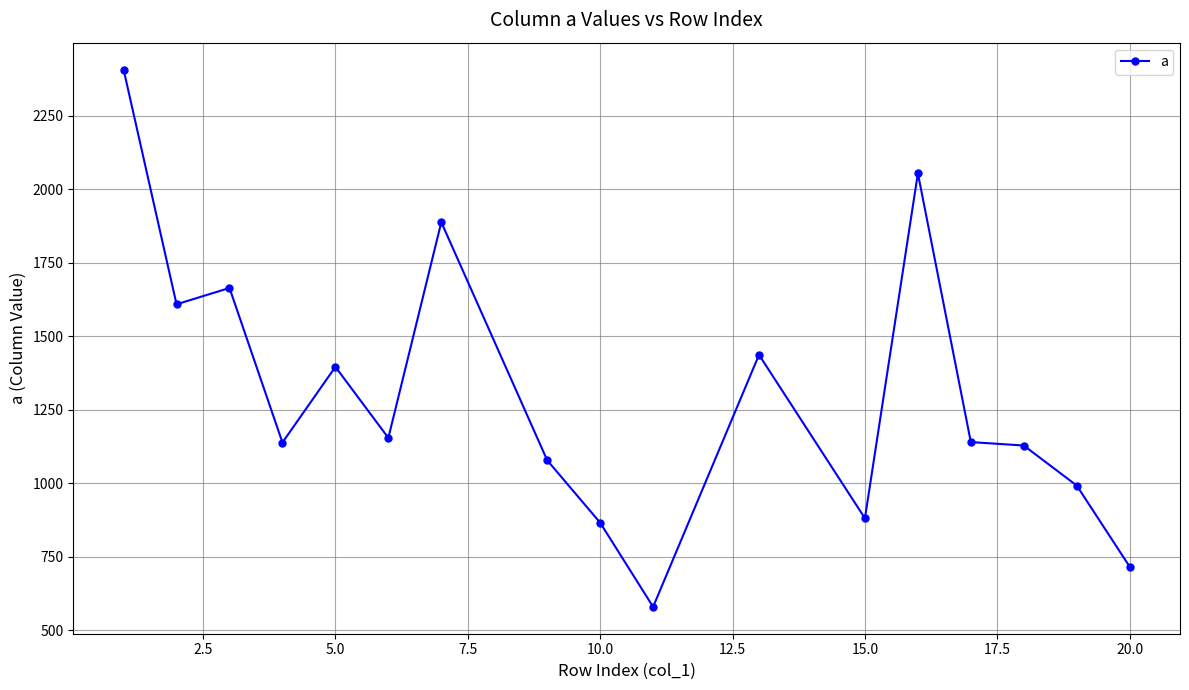

What is the greatest value displayed?

2406.3